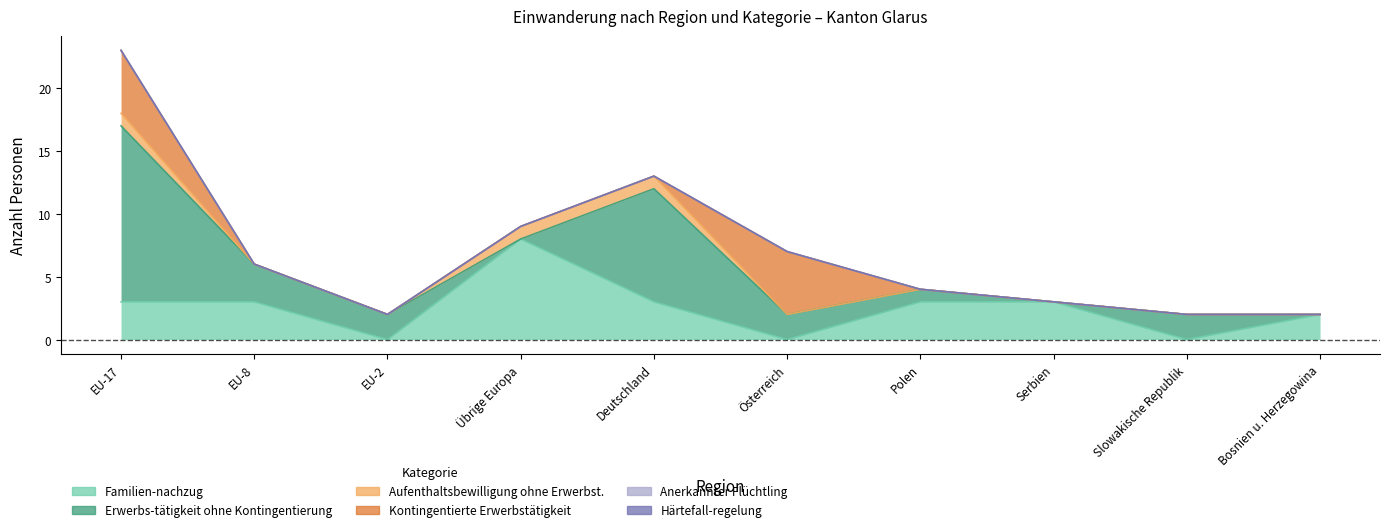

Which series changed the most between EU-17 and Polen?

Erwerbs-tätigkeit ohne Kontingentierung